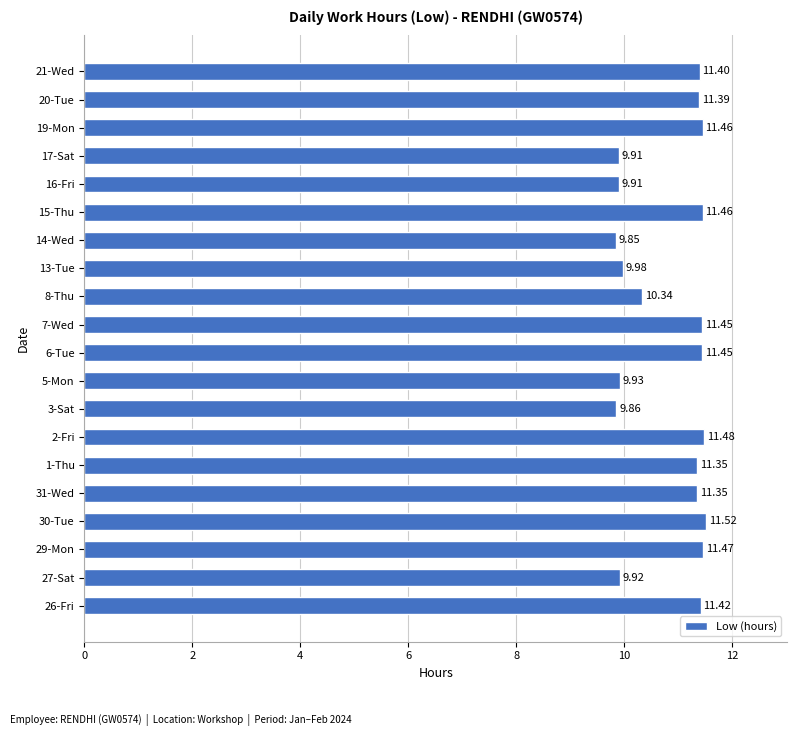

Are the bars grouped side by side (vs. stacked)?

No